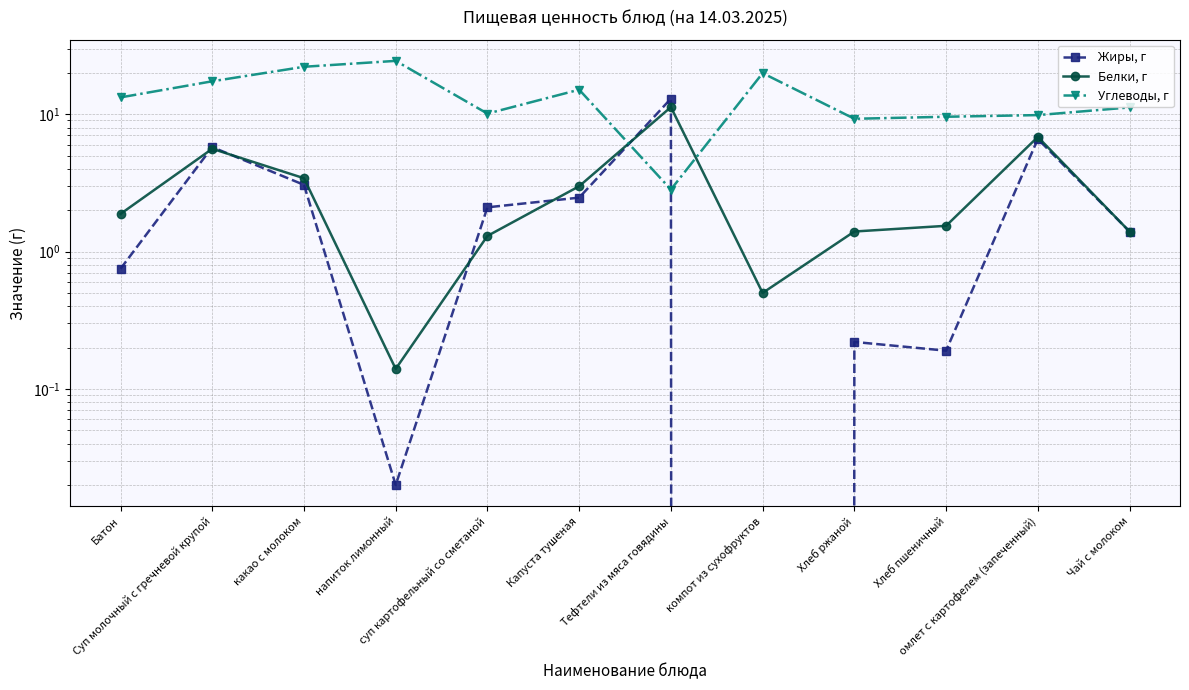

True or false: Жиры, г has more than 0 points higher than both neighbors.

True